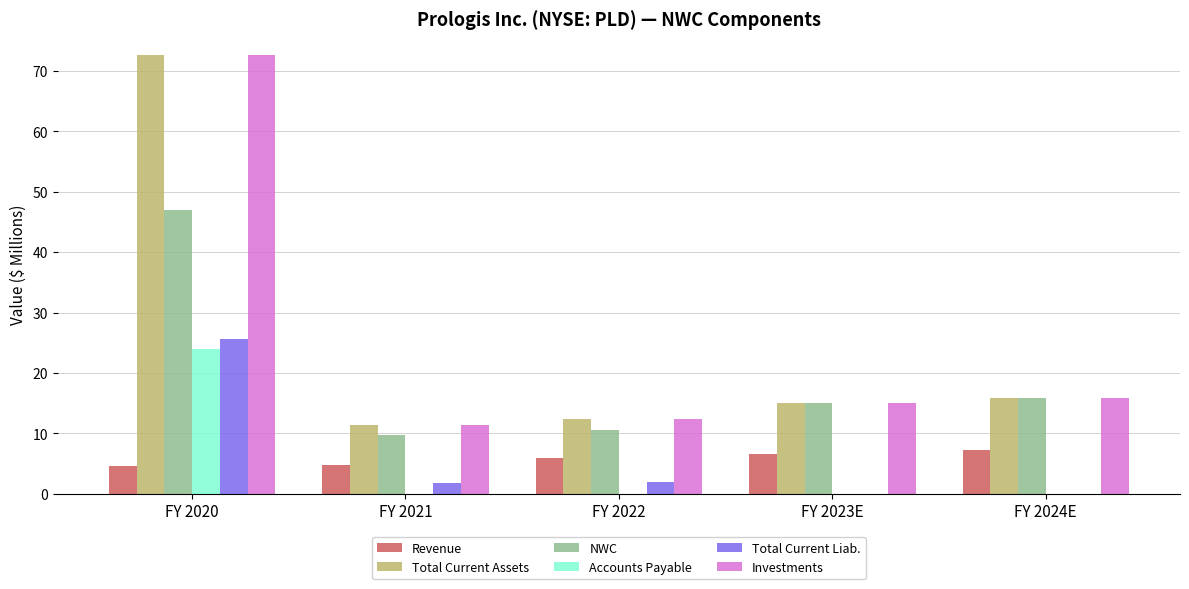

Is the value of NWC at FY 2020 greater than the value of Investments at FY 2024E?

Yes